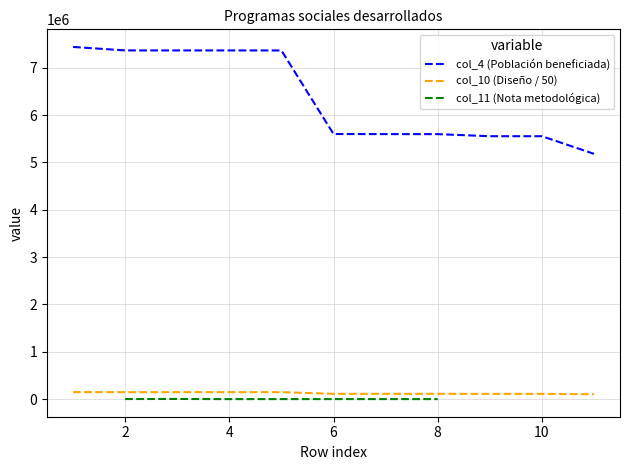

Which series has the widest spread of values?

Población beneficiada (col_4)